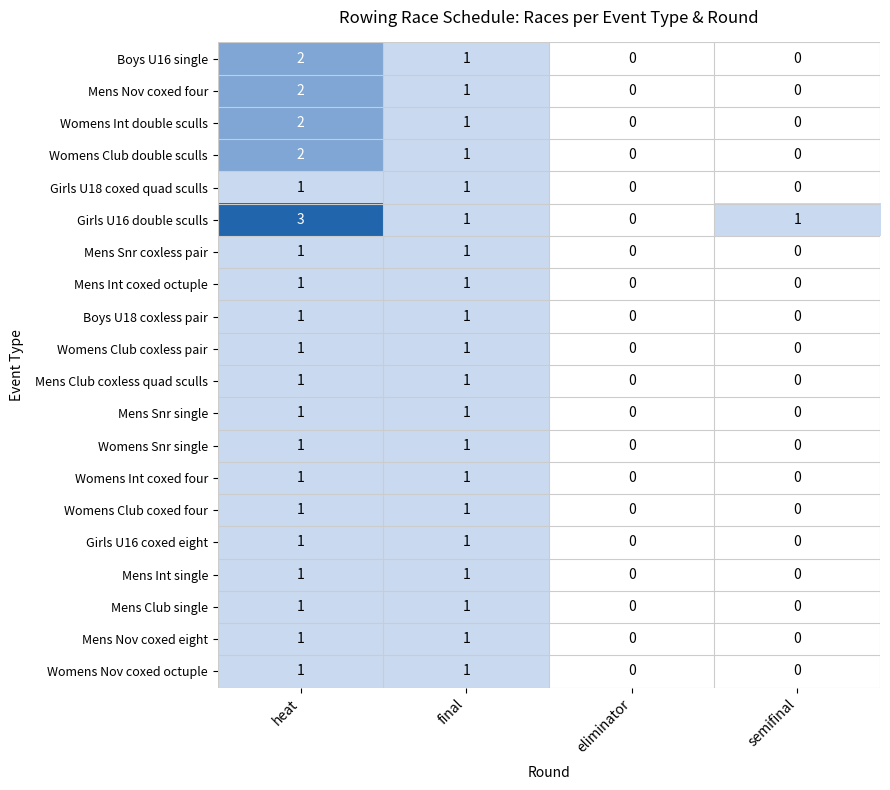

Is it true that Mens Nov coxed eight equals 1 at final?

True